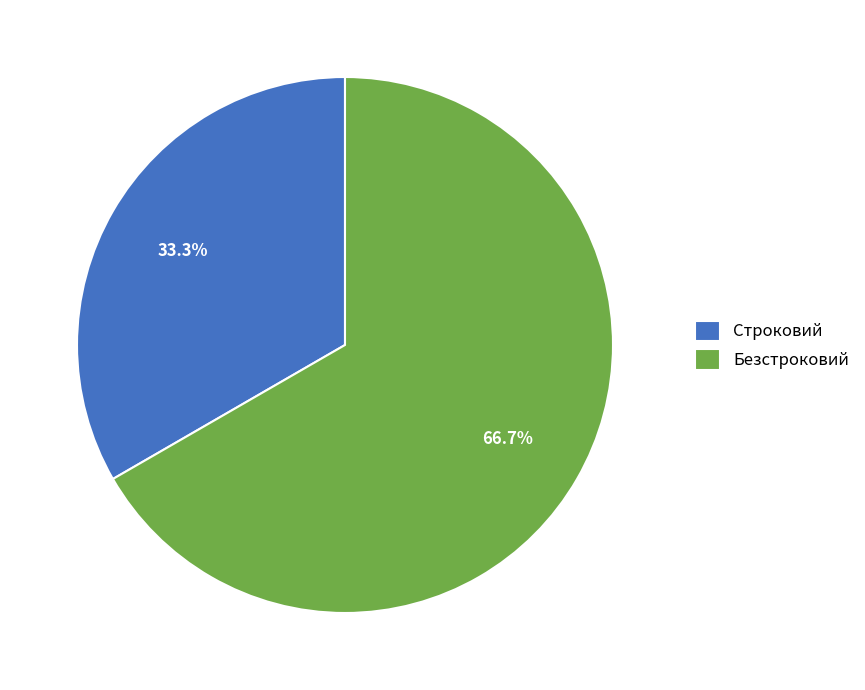

Count the number of slices in the pie.

2